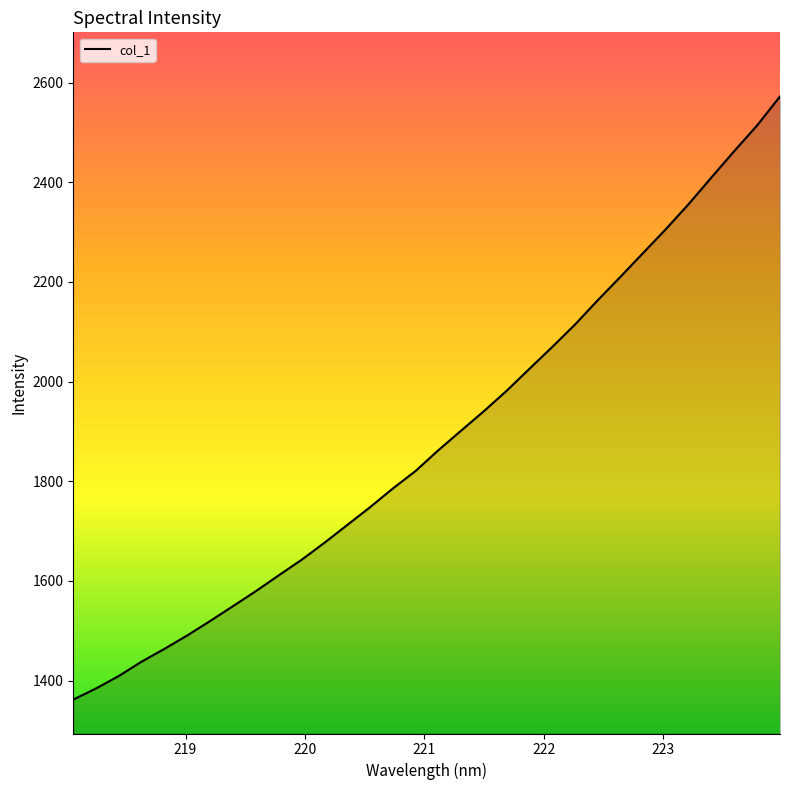

What is the greatest value displayed?

2572.3